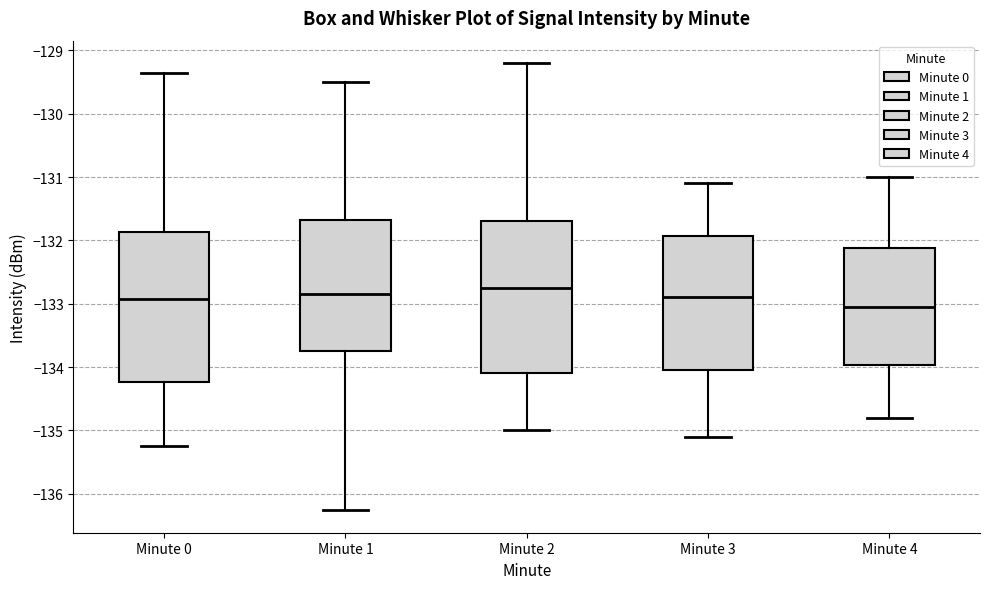

Where does the median line of the box for Minute 0 sit on the y-axis? The values are not printed on the chart, so give them approximately, as read against the axis.

-132.9